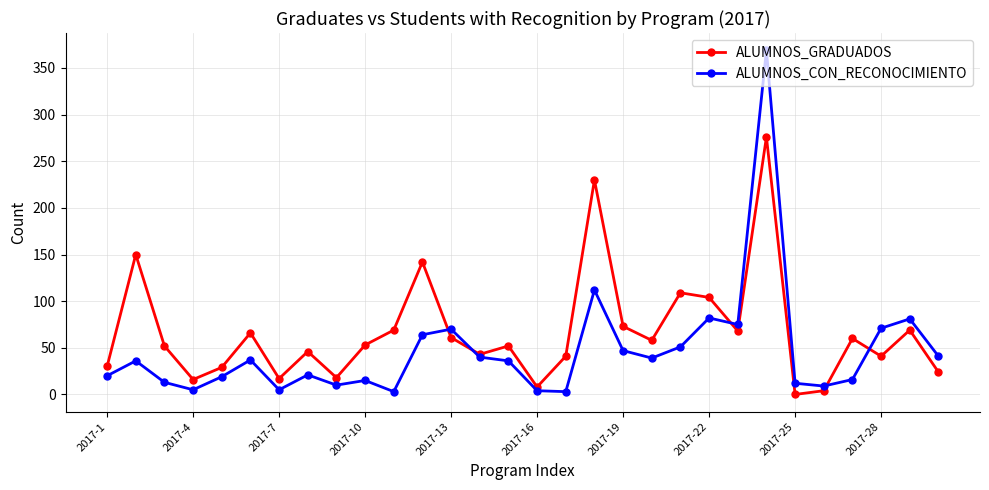

How many intersections are there between ALUMNOS_CON_RECONOCIMIENTO and ALUMNOS_GRADUADOS?

5